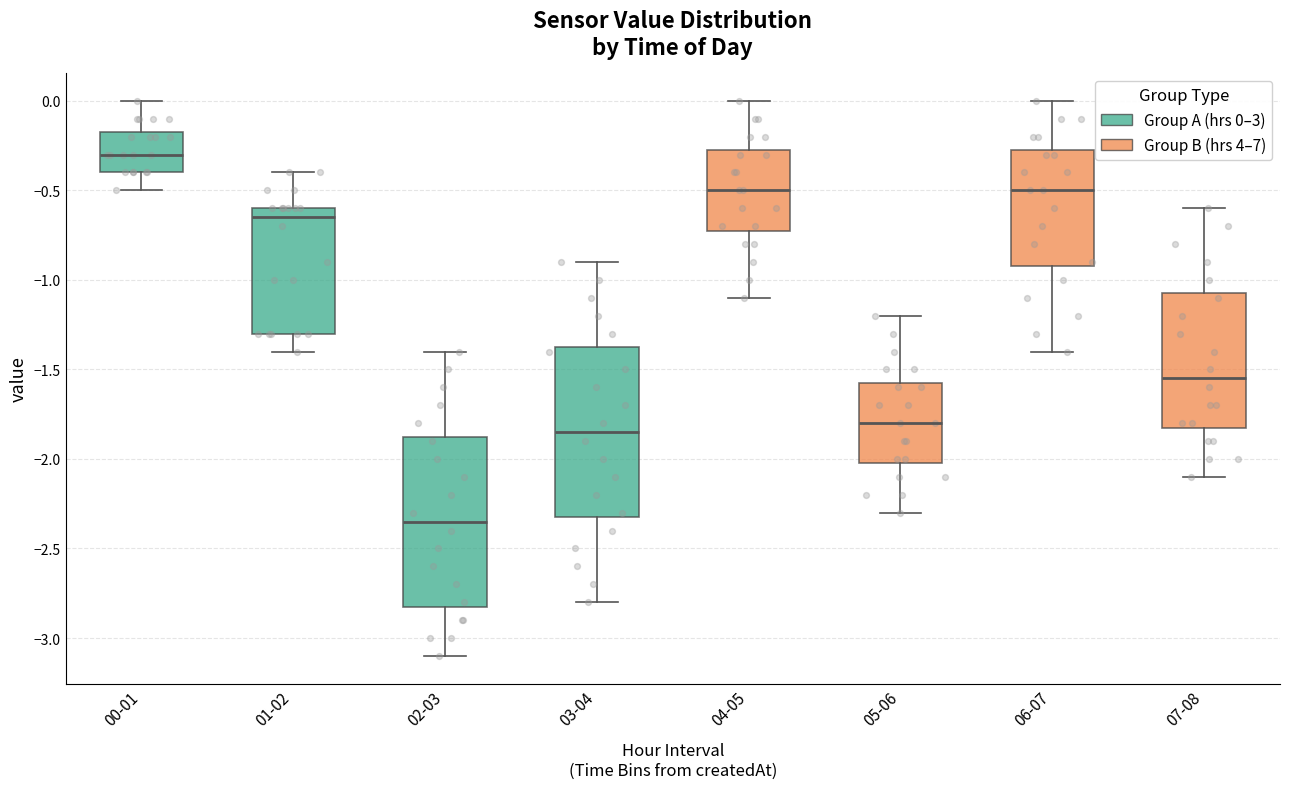

Reading left to right, transcribe this box plot: for each box, give where its median line is, the range the box spans, and where its two whiskers end, as read against the y-axis. The values are not printed on the chart, so give them approximately, as read against the axis.

00-01: median -0.30, box -0.40 to -0.15, whiskers -0.50 to 0.00
01-02: median -0.65, box -1.30 to -0.60, whiskers -1.40 to -0.40
02-03: median -2.35, box -2.80 to -1.85, whiskers -3.10 to -1.40
03-04: median -1.85, box -2.30 to -1.35, whiskers -2.80 to -0.90
04-05: median -0.50, box -0.70 to -0.25, whiskers -1.10 to 0.00
05-06: median -1.80, box -2.00 to -1.55, whiskers -2.30 to -1.20
06-07: median -0.50, box -0.90 to -0.25, whiskers -1.40 to 0.00
07-08: median -1.55, box -1.80 to -1.05, whiskers -2.10 to -0.60